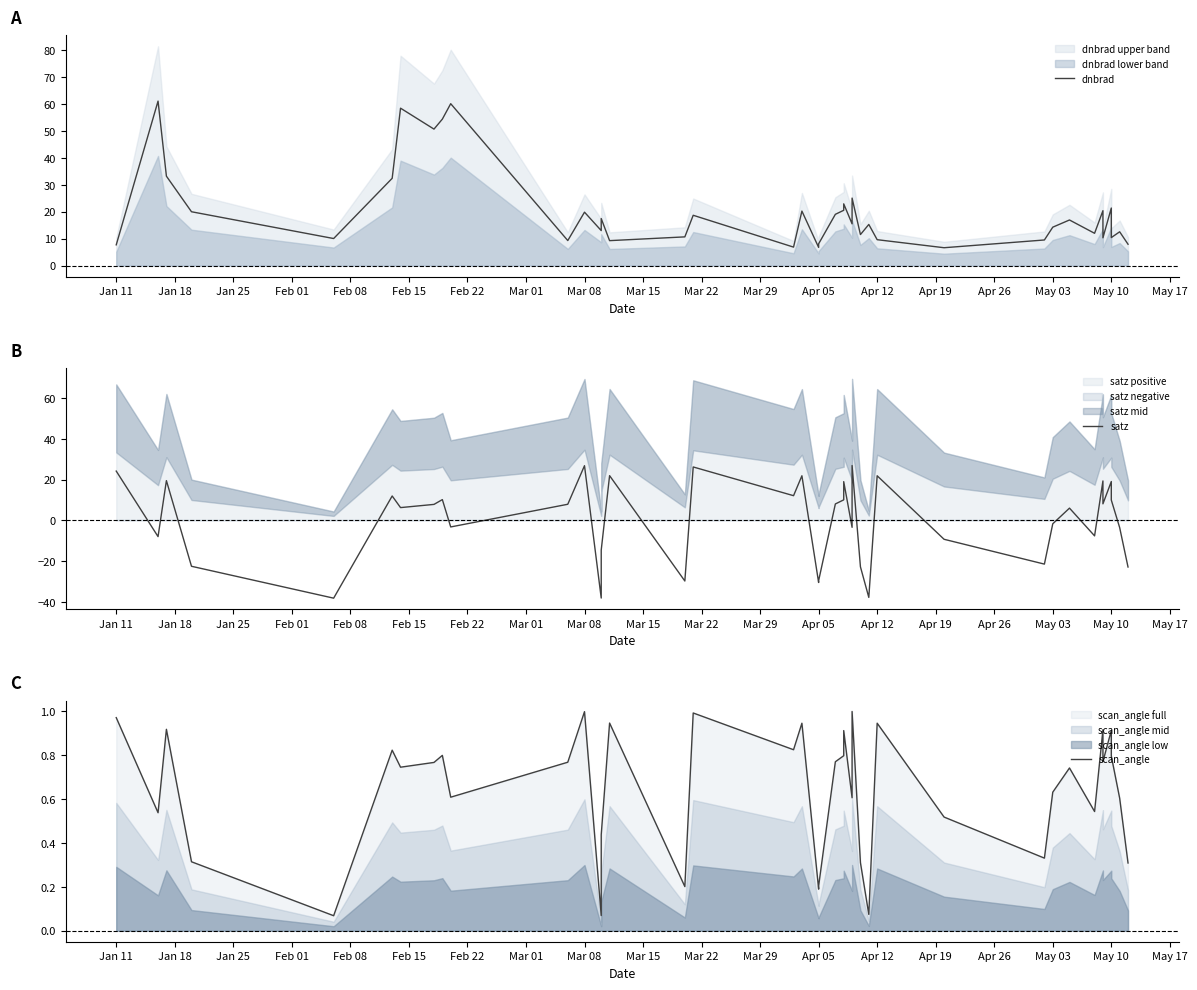

At Apr 05, list the series in order from smallest to largest.

satz, scan_angle, dnbrad